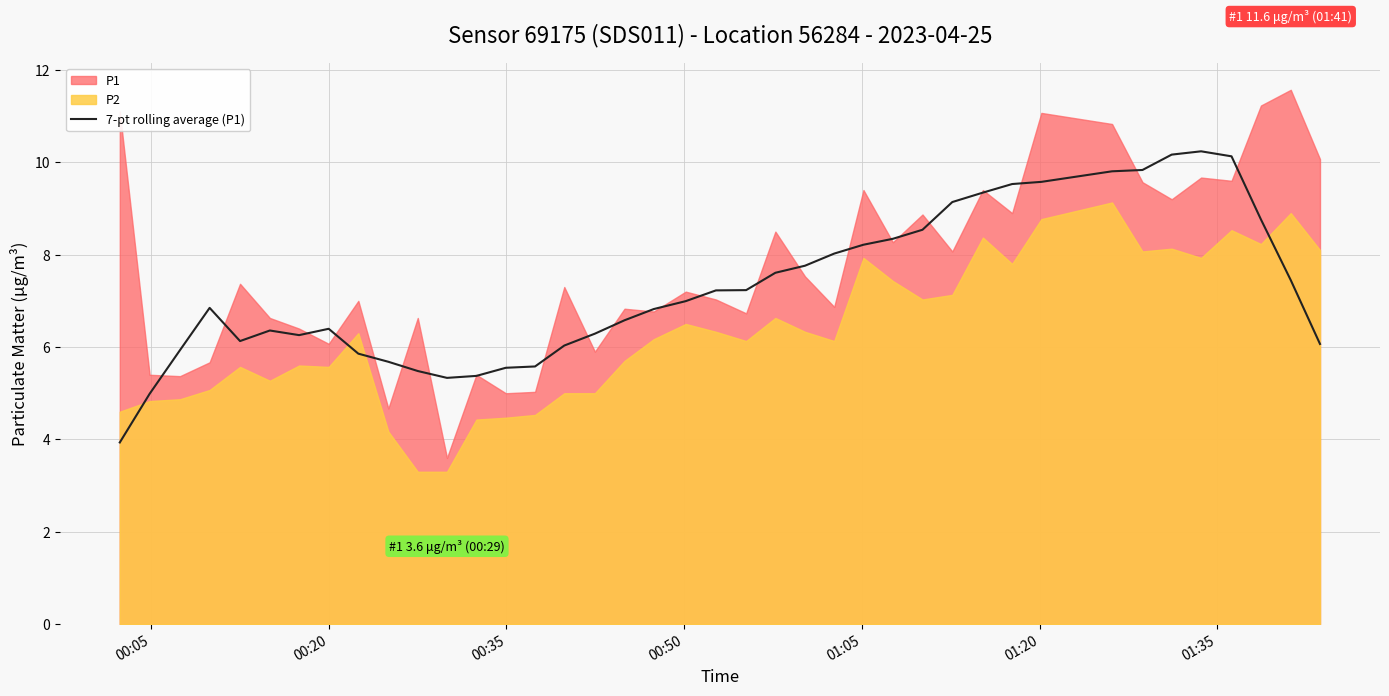

Reading left to right, what are all the values shown in this chart?

3.9	5.0	5.9	6.8	6.1	6.4	6.3	6.4	5.9	5.7	5.5	5.3	5.4	5.6	5.6	6.0	6.3	6.6	6.8	7.0	7.2	7.2	7.6	7.8	8.0	8.2	8.3	8.5	9.1	9.3	9.5	9.6	9.8	9.8	10.2	10.2	10.1	8.8	7.4	6.1